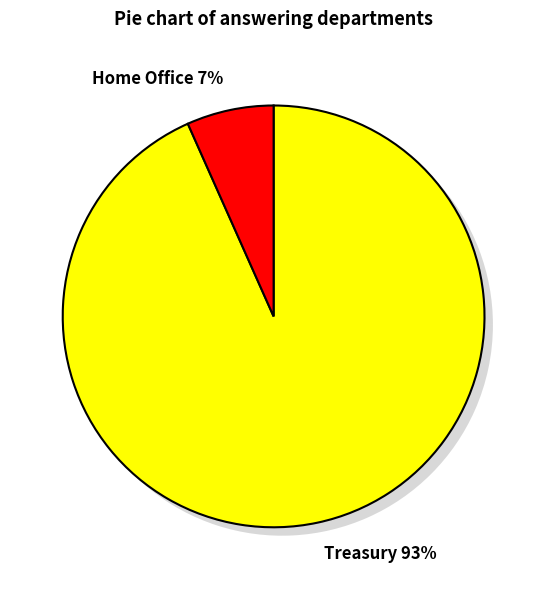

Which slice represents more than half of the pie?

Treasury